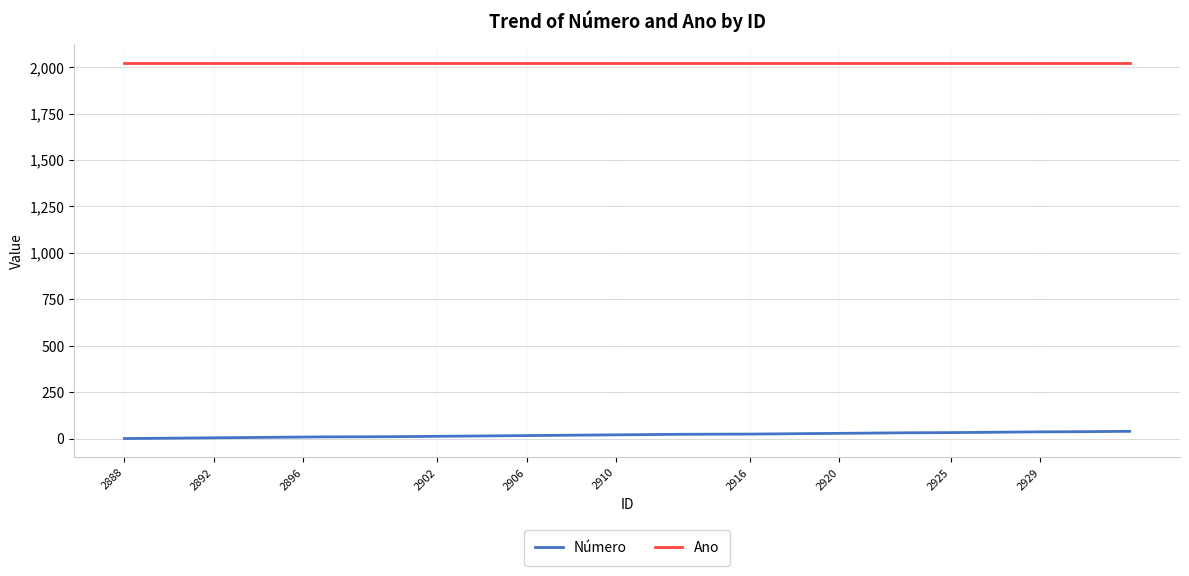

What is the highest value of the Ano series?

2021